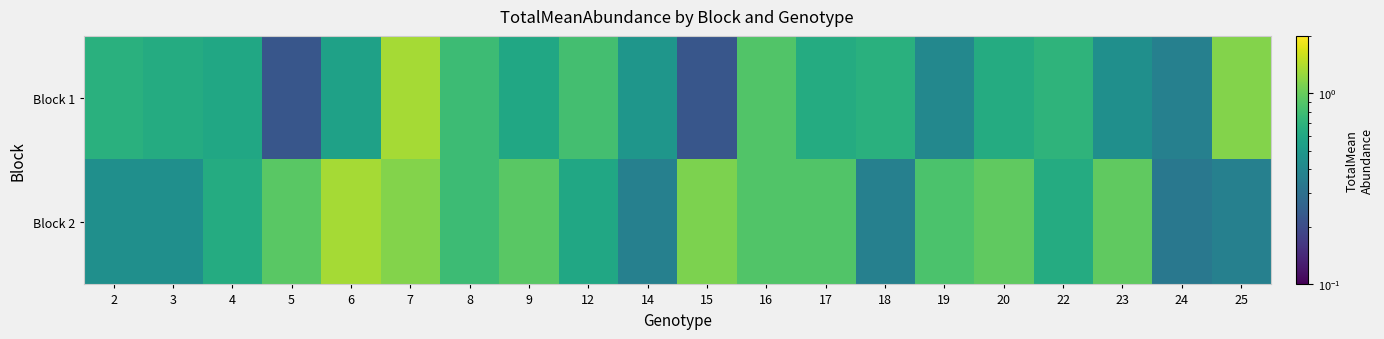

Reading left to right, transcribe all the data shown in this chart.

Block 1: 2=0.7	3=0.6	4=0.6	5=0.2	6=0.6	7=1.3	8=0.8	9=0.6	12=0.8	14=0.5	15=0.2	16=0.9	17=0.6	18=0.7	19=0.4	20=0.6	22=0.7	23=0.4	24=0.4	25=1.1
Block 2: 2=0.4	3=0.4	4=0.6	5=0.9	6=1.3	7=1.1	8=0.8	9=0.9	12=0.6	14=0.4	15=1.1	16=0.9	17=0.9	18=0.4	19=0.9	20=1.0	22=0.6	23=1.0	24=0.3	25=0.4